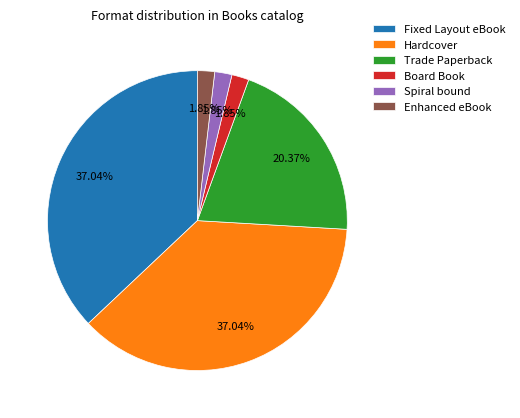

True or false: Spiral bound accounts for 37% of the total.

False